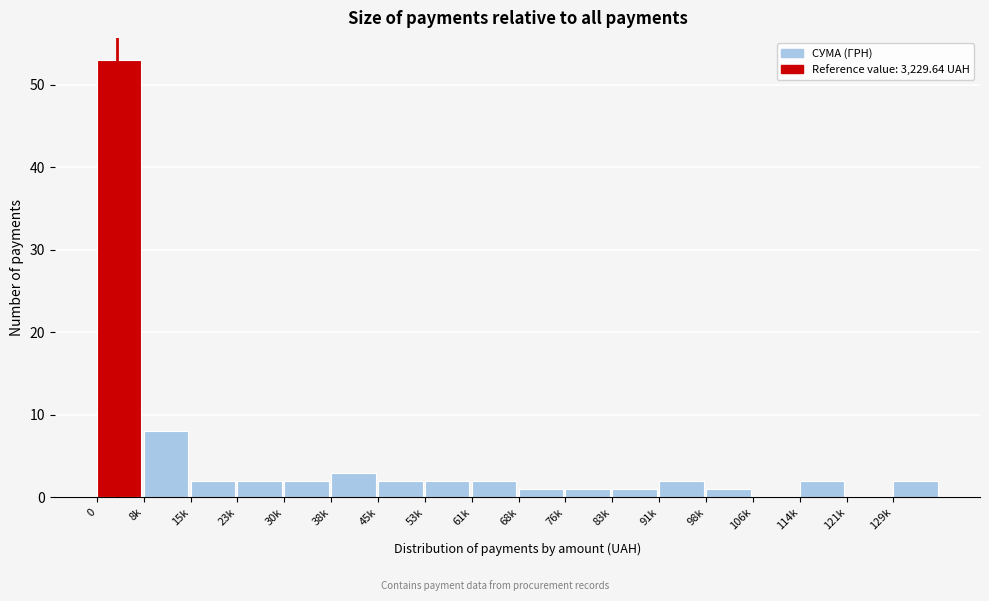

Reading right to left, transcribe all the data shown in this chart.

129k=2	121k=0	114k=2	106k=0	98k=1	91k=2	83k=1	76k=1	68k=1	61k=2	53k=2	45k=2	38k=3	30k=2	23k=2	15k=2	8k=8	0=53